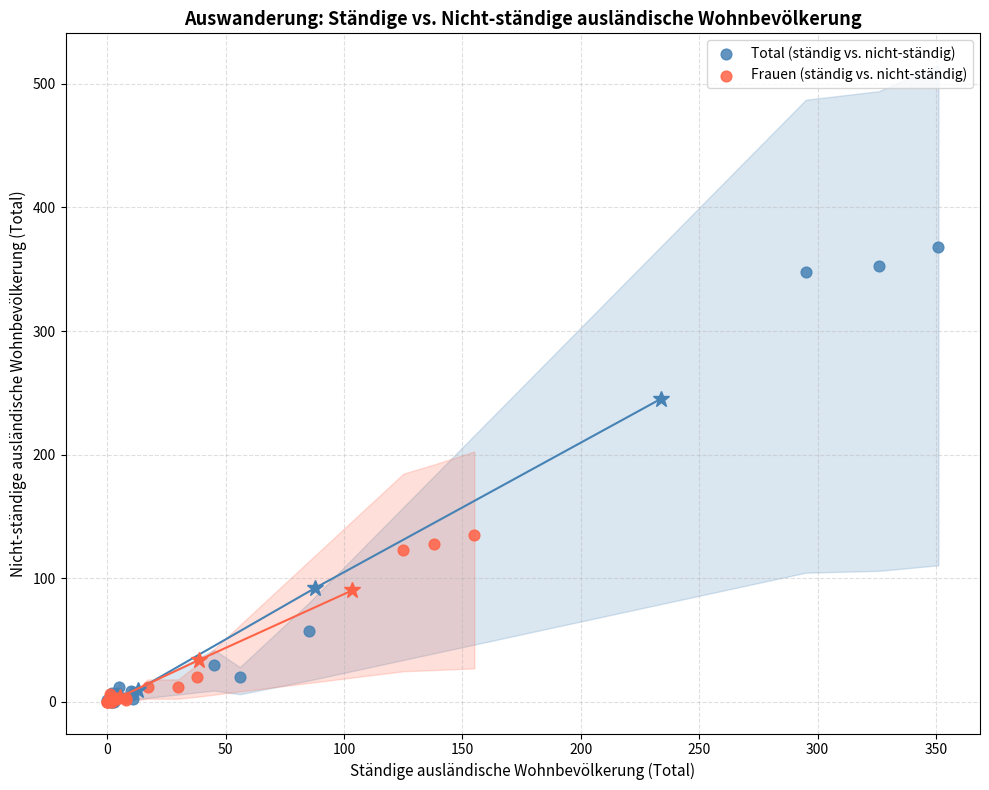

Which series reaches the maximum Y coordinate?

Total (ständig vs. nicht-ständig)